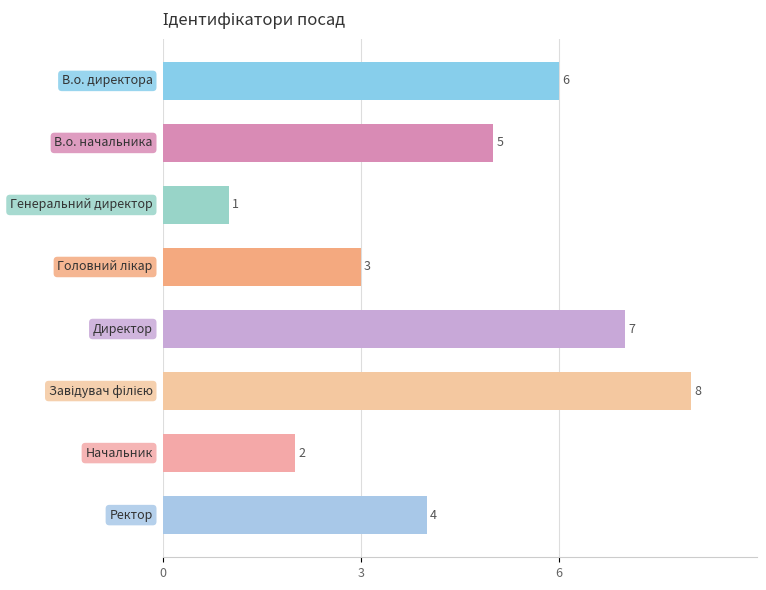

Count the values in the range 3 to 7.

5